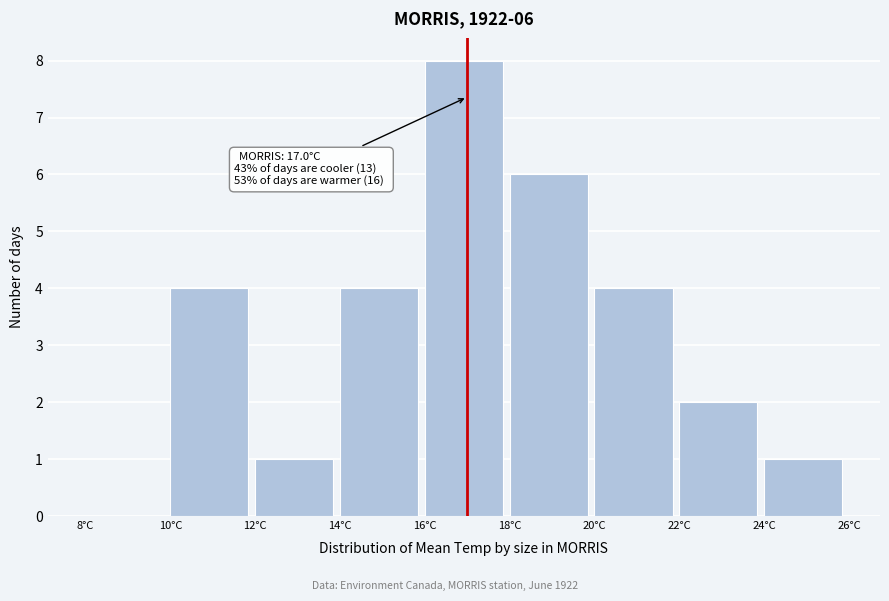

Over which range of the x-axis is the bar tallest?

16 to 18